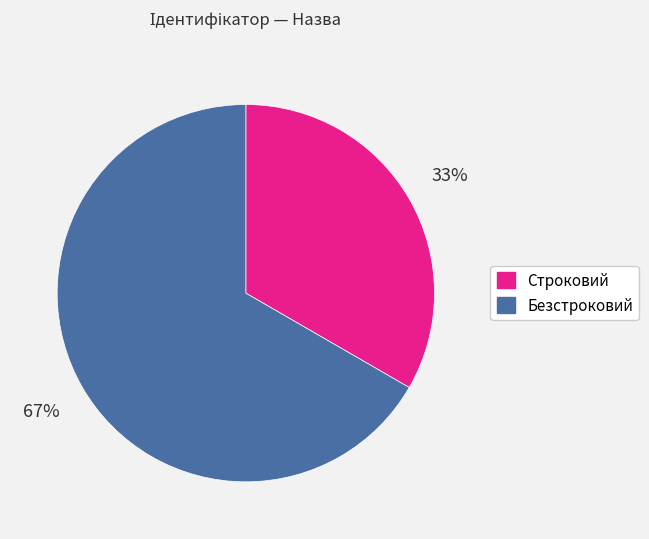

To the nearest percent, what portion does Строковий represent?

33%